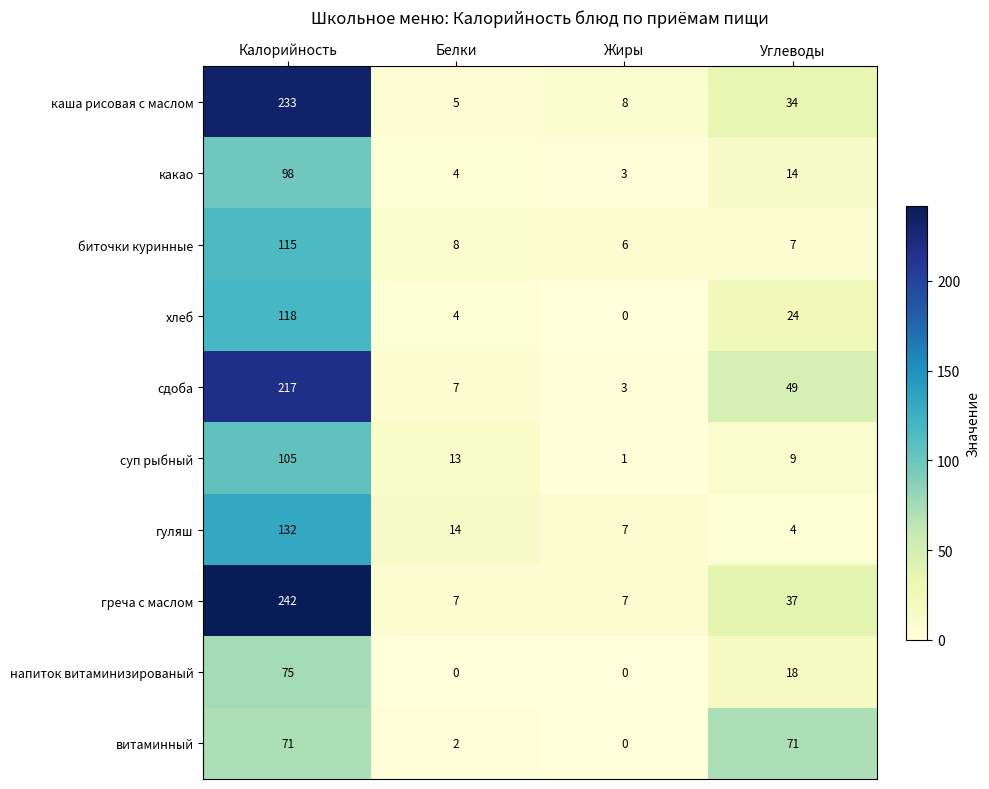

What is the difference between the витаминный values at Белки and Калорийность?

69